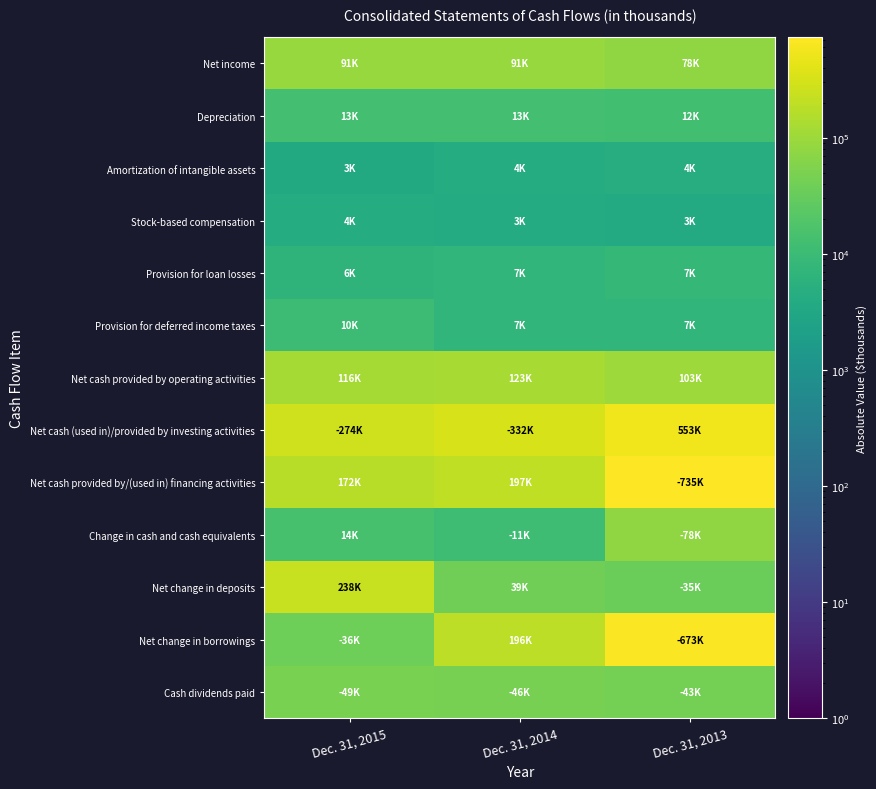

At Dec. 31, 2015, list the series in order from largest to smallest.

Net cash (used in)/provided by investing activities, Net change in deposits, Net cash provided by/(used in) financing activities, Net cash provided by operating activities, Net income, Cash dividends paid, Net change in borrowings, Change in cash and cash equivalents, Depreciation, Provision for deferred income taxes, Provision for loan losses, Stock-based compensation, Amortization of intangible assets